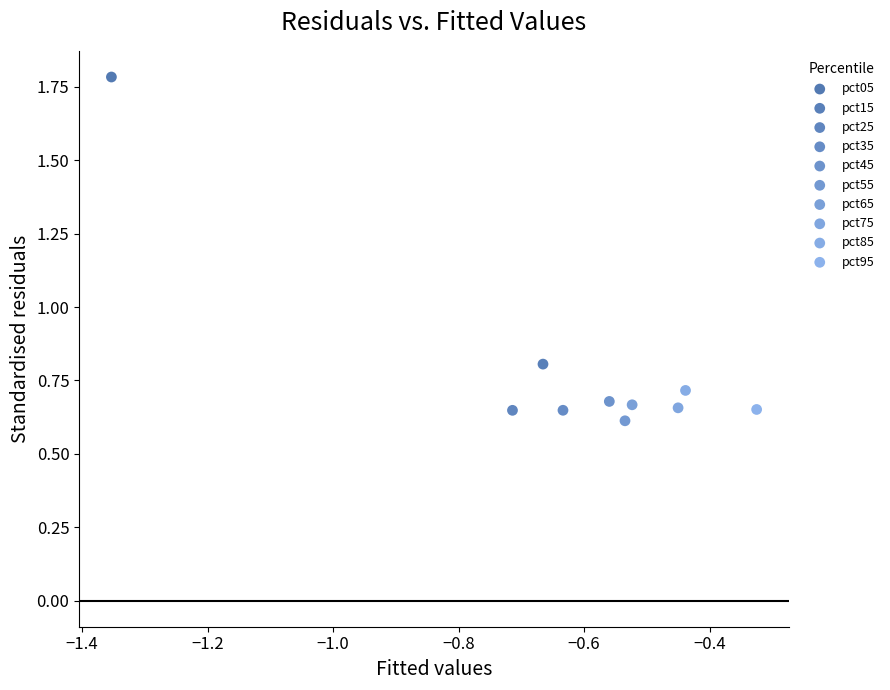

Which series reaches the minimum Y coordinate?

pct55